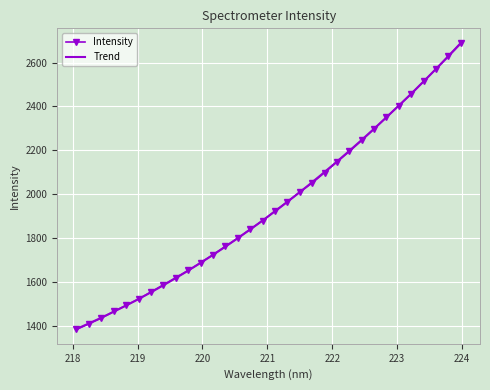

At which label does the data first exceed 1923?

221.1174